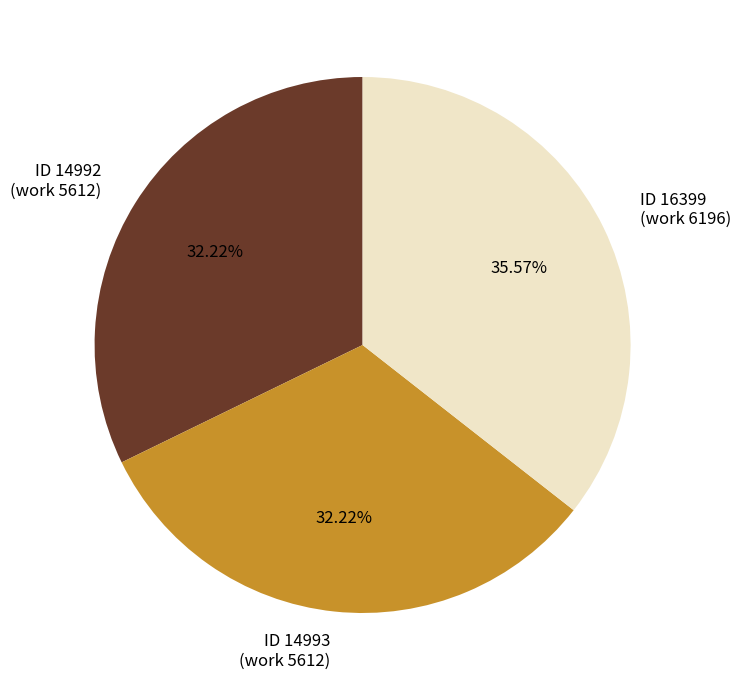

Approximately how many times larger is the value at ID 16399 (work 6196) compared to ID 14992 (work 5612)?

1.1